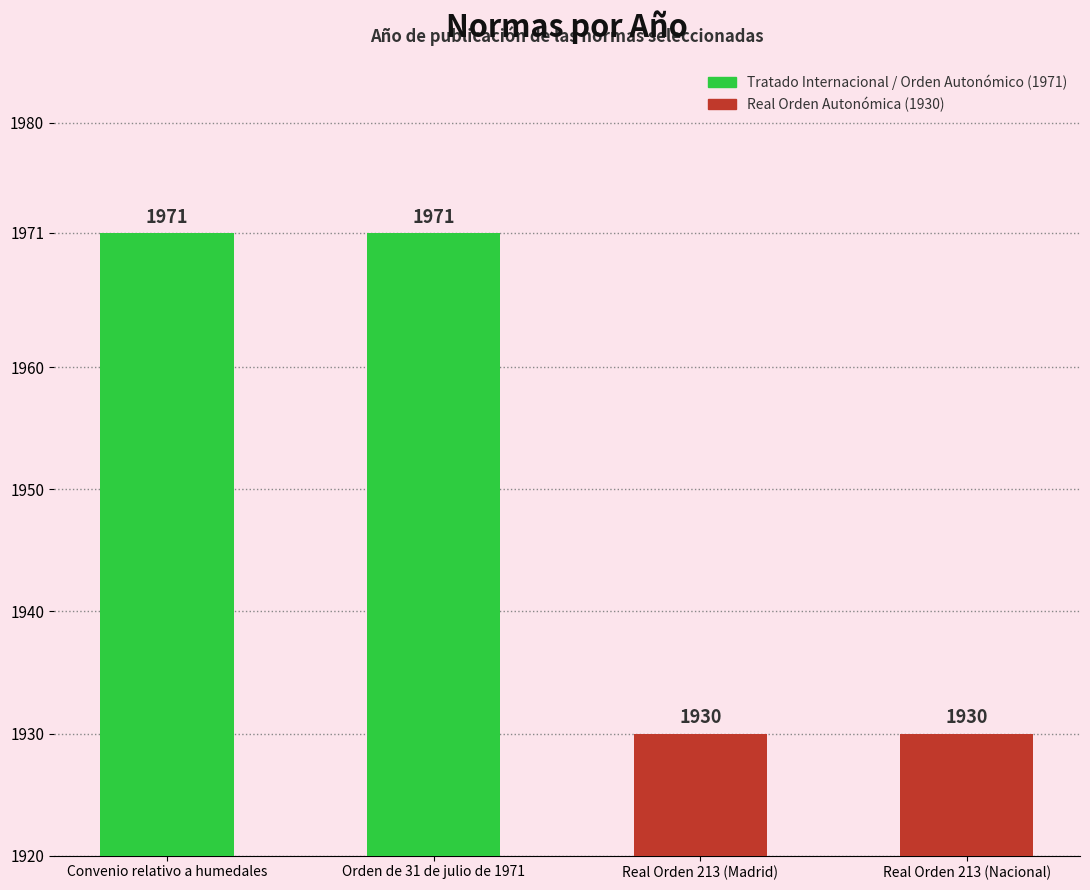

What is the smallest value displayed?

1930